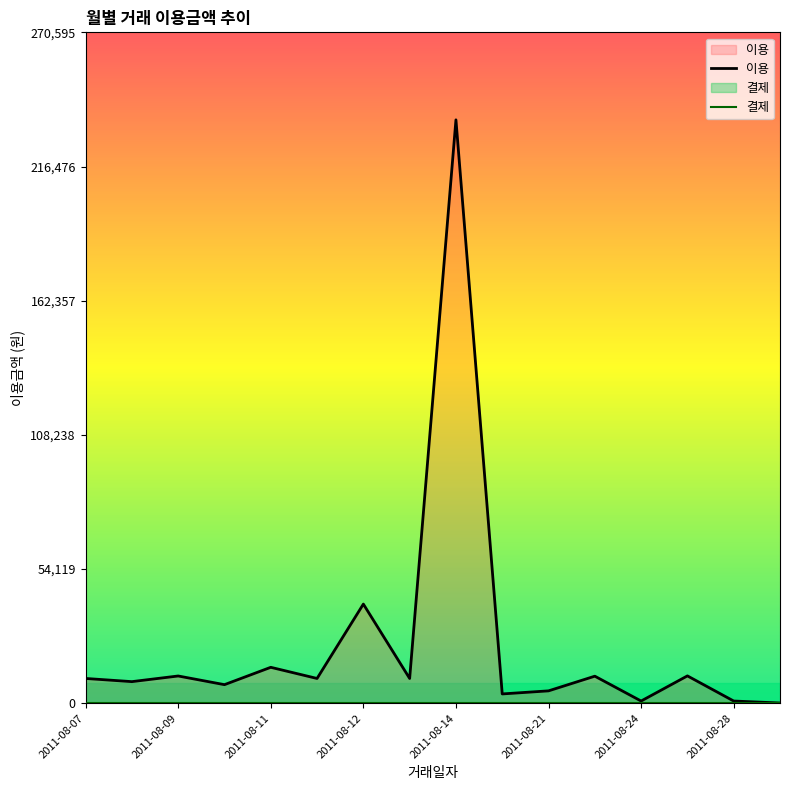

At which label is 이용 closest to 117700?

2011-08-12